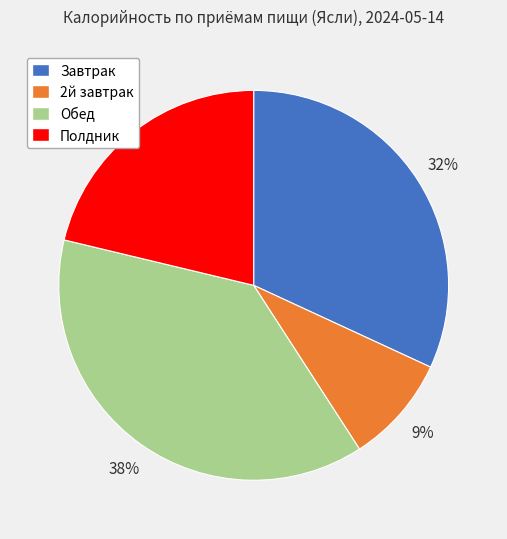

To the nearest percent, what percentage of the pie is 2й завтрак?

9%